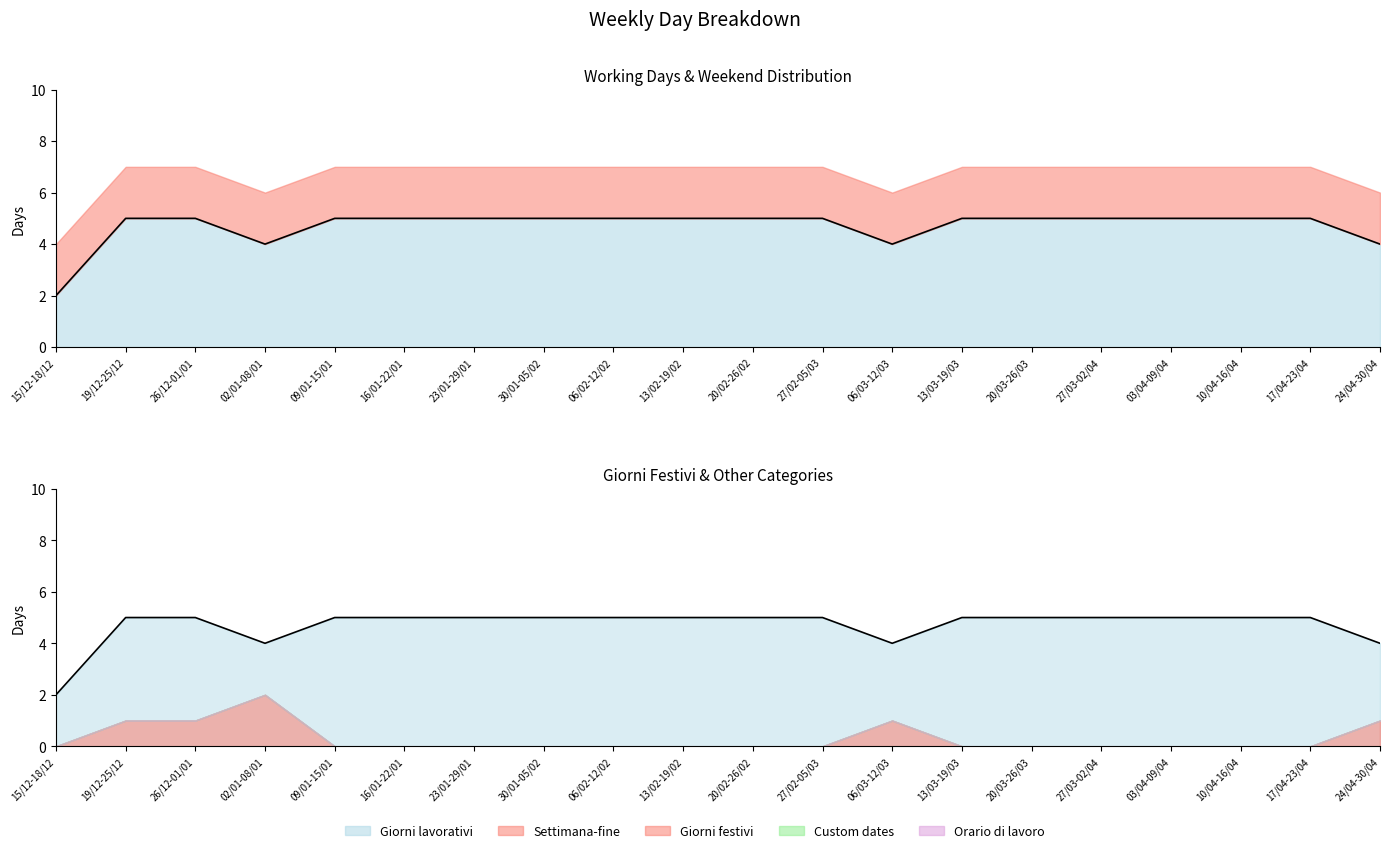

What is the ratio of the value at 16/01-22/01 to the value at 10/04-16/04?

1.0